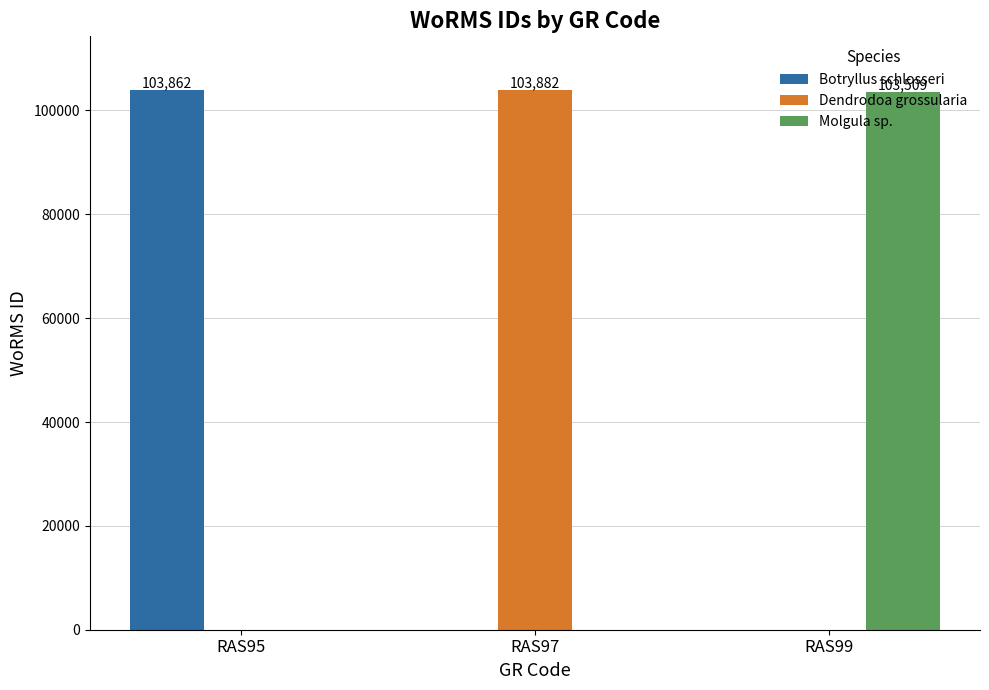

What is the maximum value shown in the chart?

103882